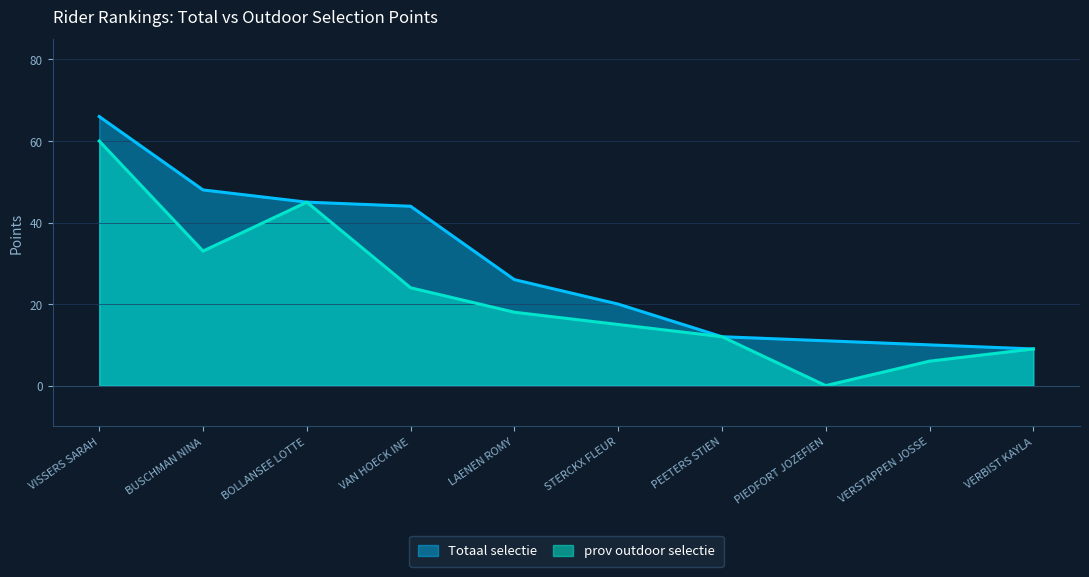

How many lines are shown in the chart?

2